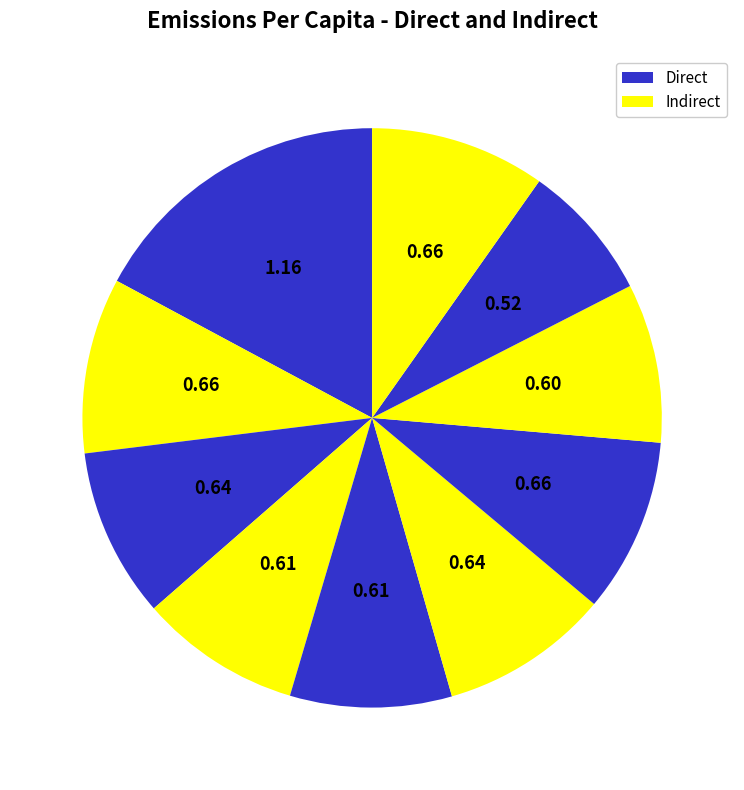

To the nearest percent, what is the average slice percentage?

10%